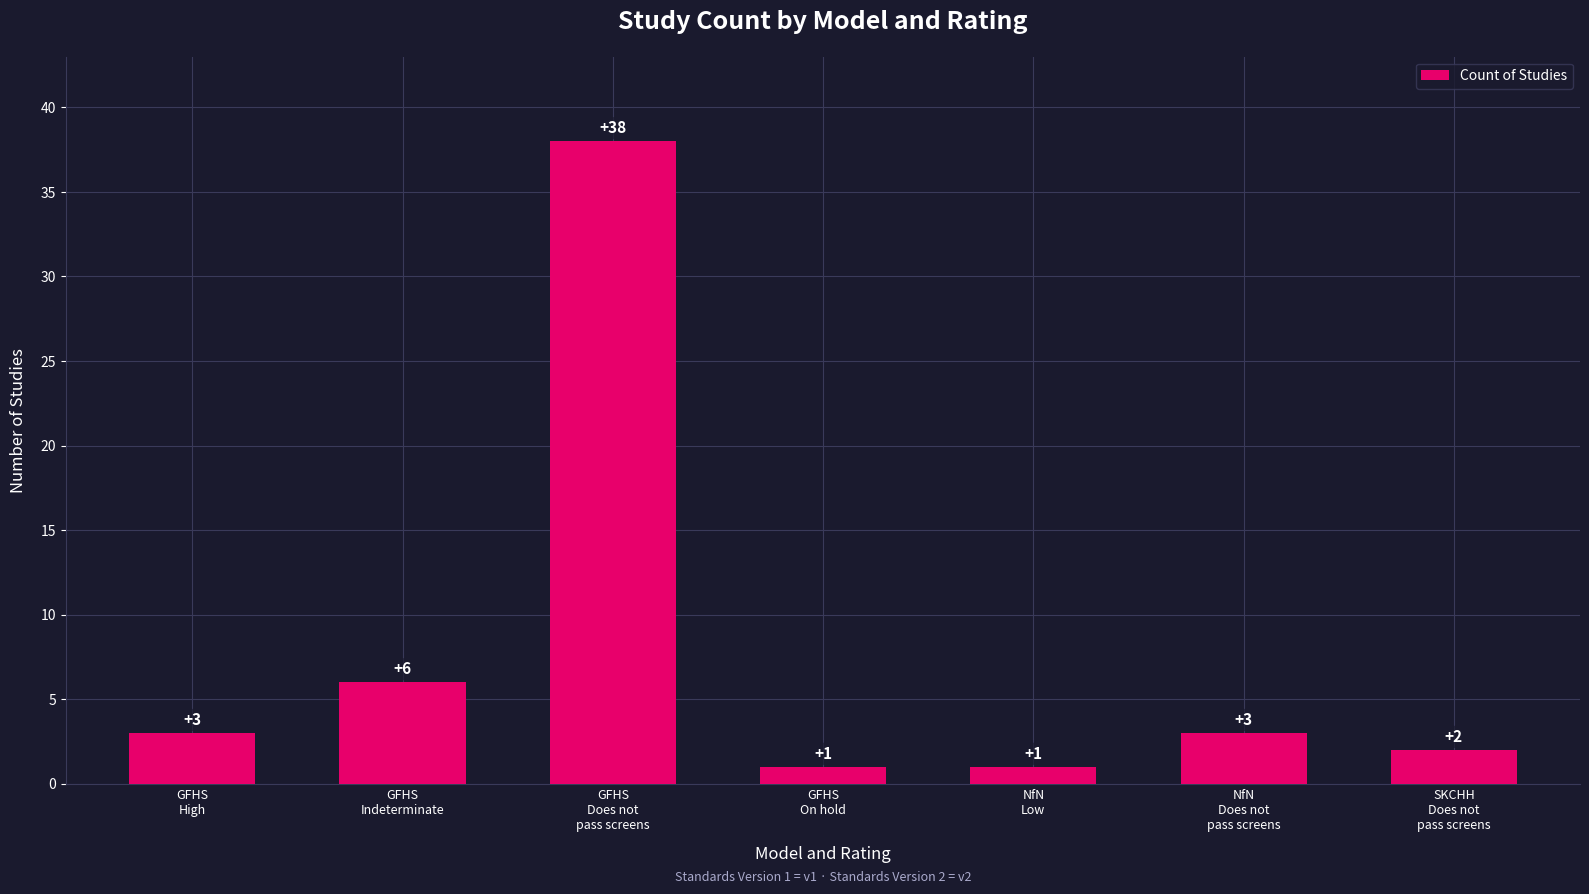

What is the maximum value shown in the chart?

38